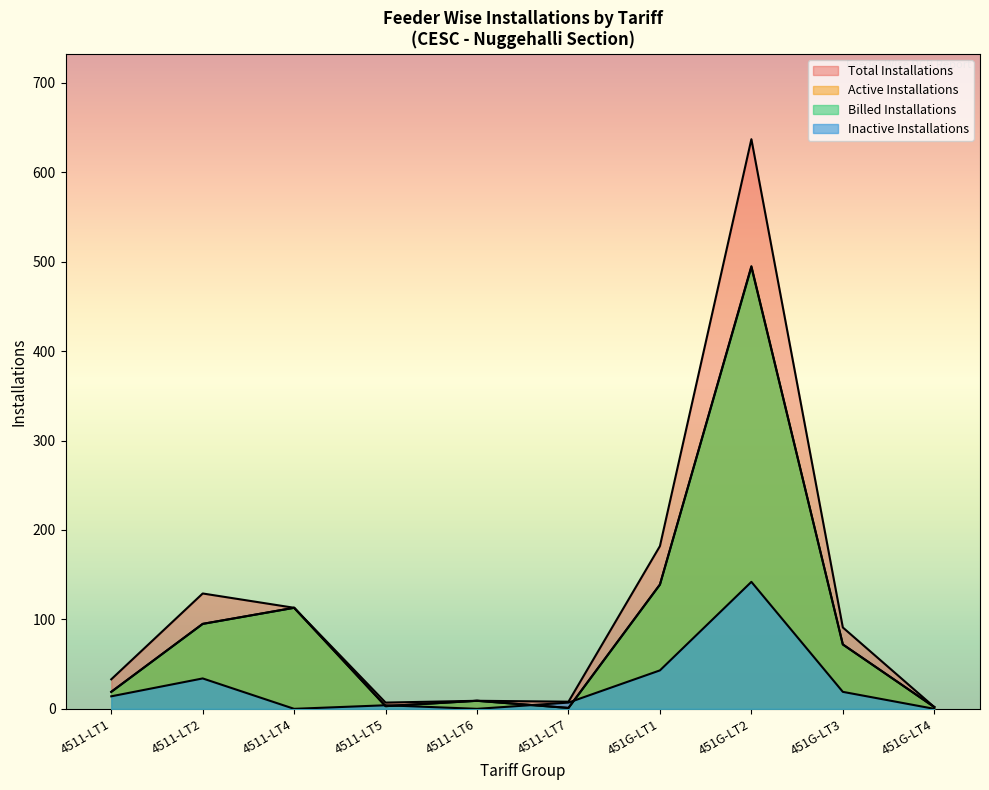

Is it true that LT2 Total Active equals 27 at 4511-LT1?

False